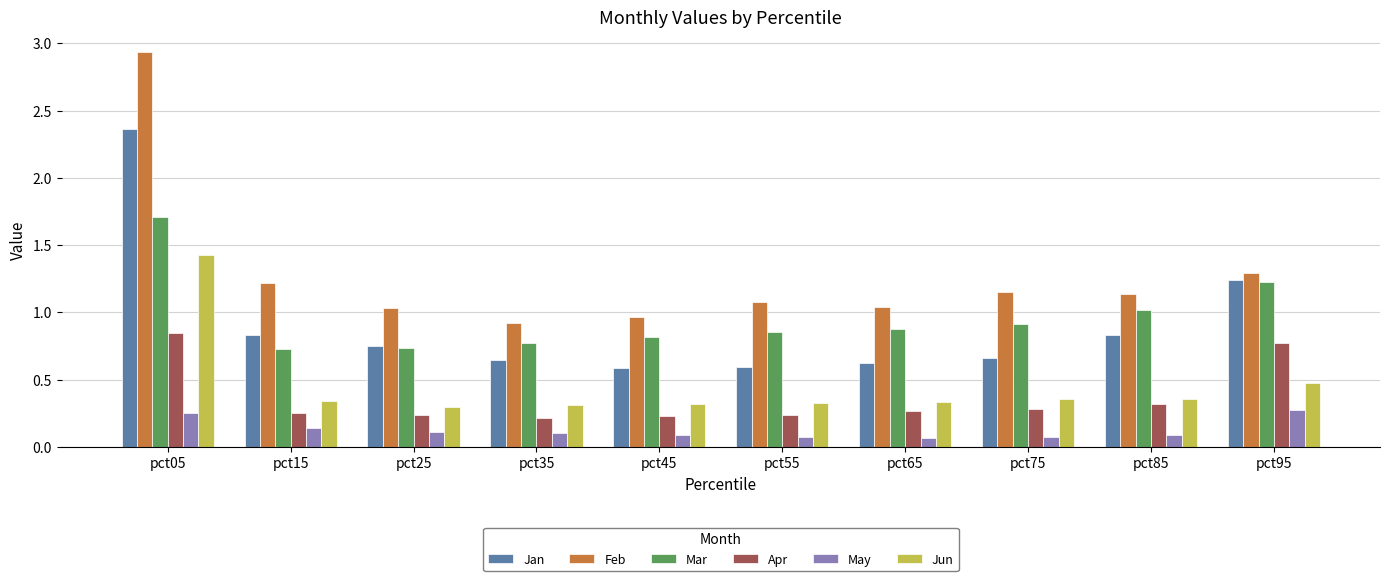

Which series has the widest spread of values?

Feb